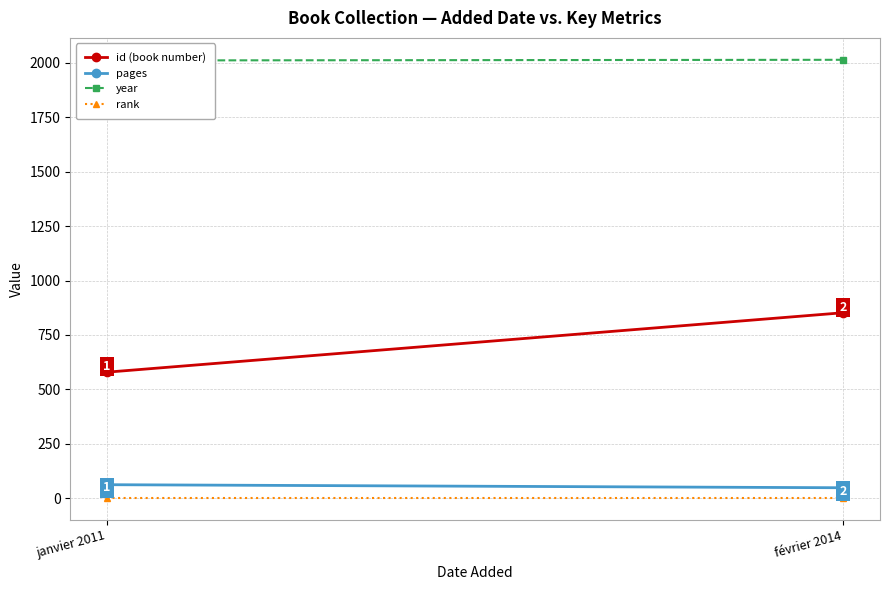

What is the total value across all series at janvier 2011?

2653